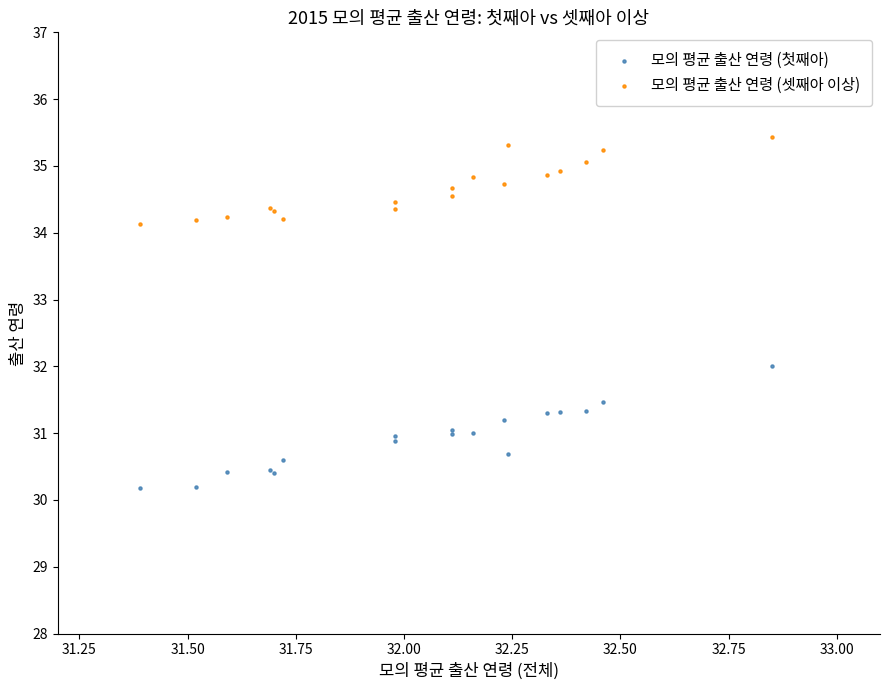

Which series reaches the maximum Y coordinate?

모의 평균 출산 연령 (셋째아 이상)